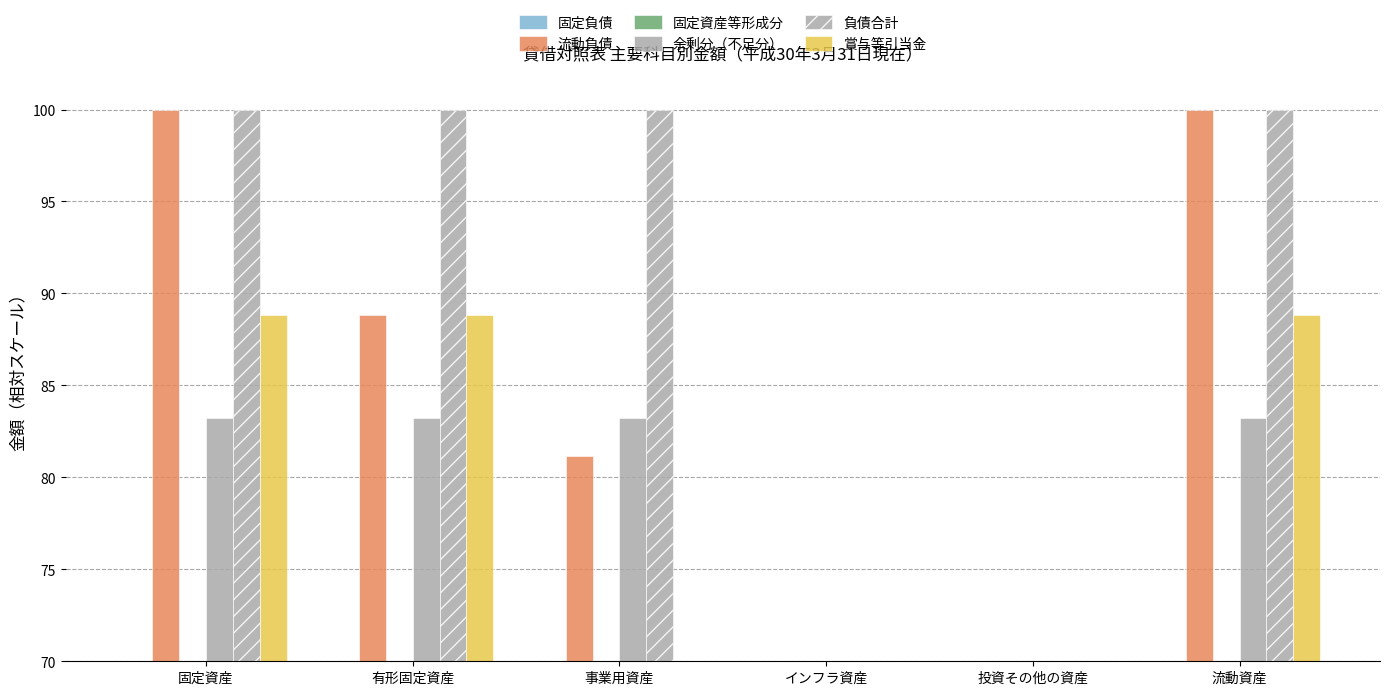

Which category has the lowest value in the 固定負債 series?

固定資産